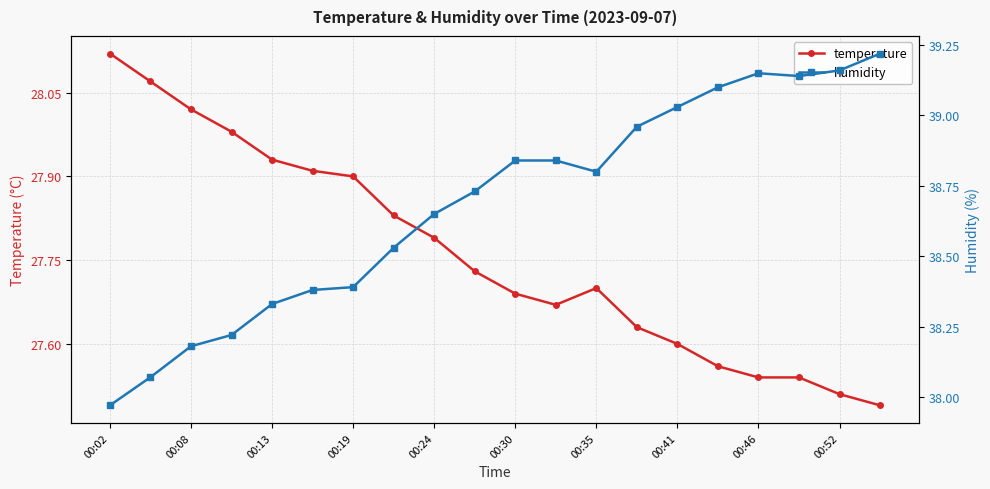

True or false: temperature and humidity intersect in this chart.

False